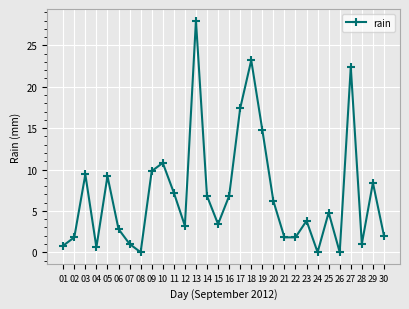

Where is the data nearest to the value 14?

19